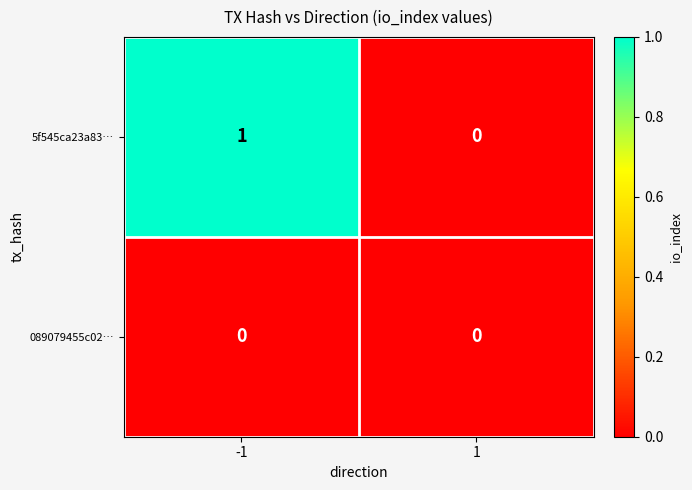

What is the spread (max minus min) of values at -1?

1